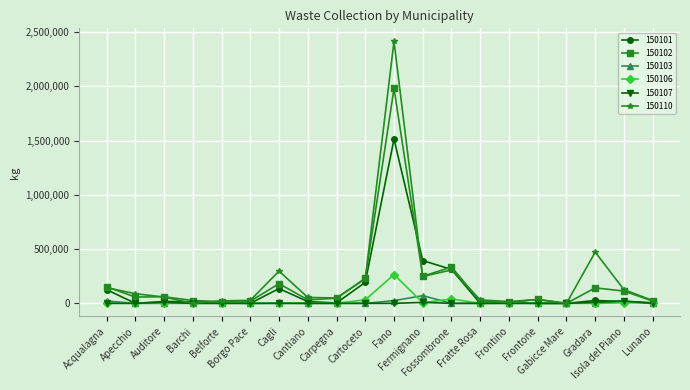

What is the greatest value displayed?

2413572